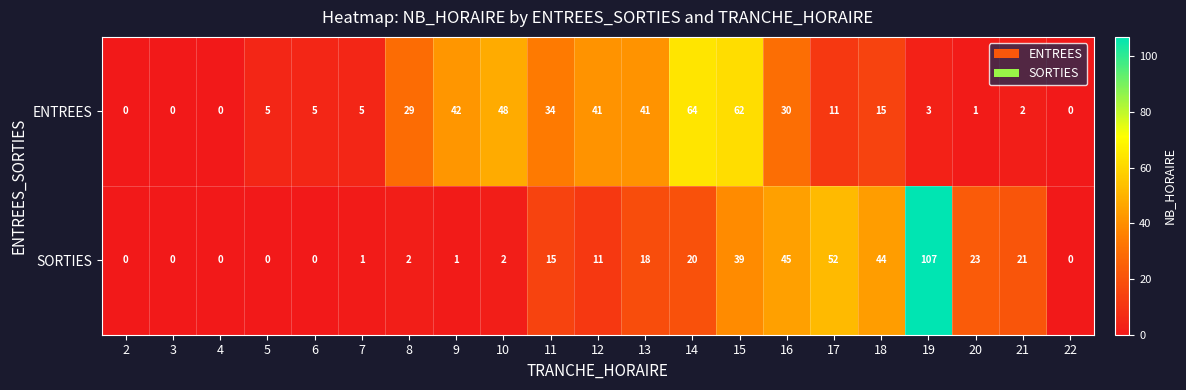

Between 6 and 17, which series saw the biggest shift?

SORTIES